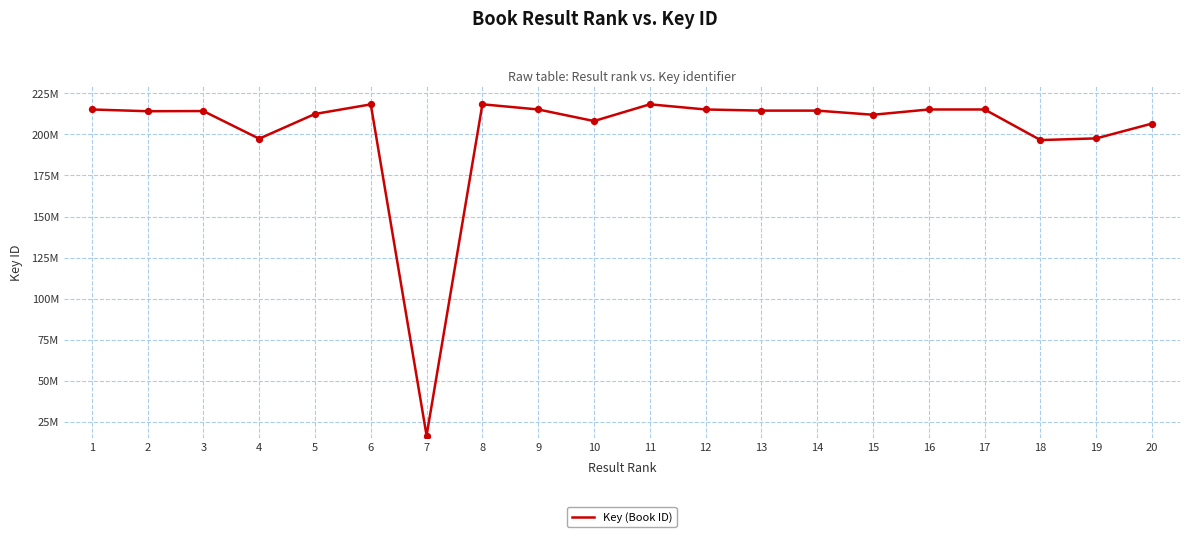

What is the change in value from 4 to 8?

+20948699